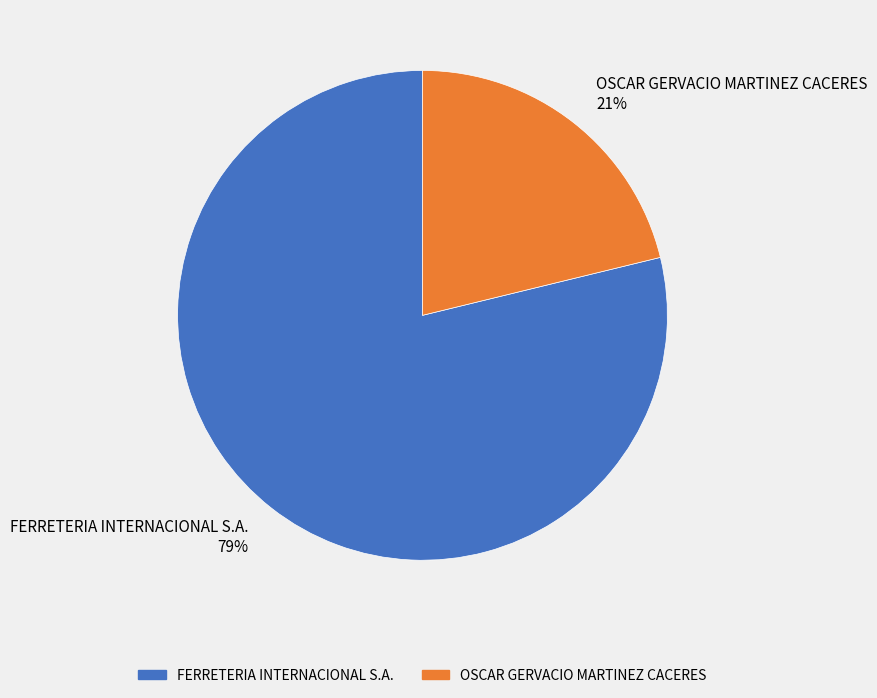

Combined, do OSCAR GERVACIO MARTINEZ CACERES 21% and FERRETERIA INTERNACIONAL S.A. 79% account for over 50%?

Yes